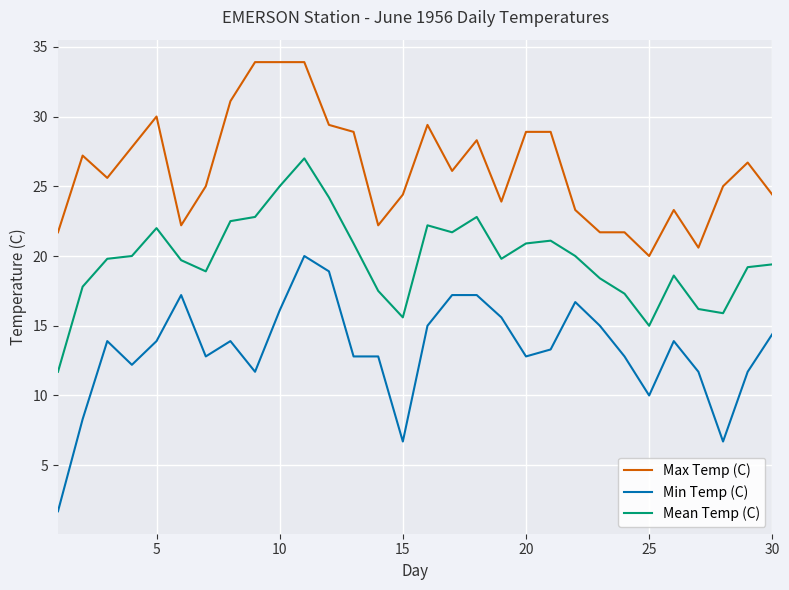

What is the difference between the maximum and minimum values in the Min Temp (C) series?

18.3